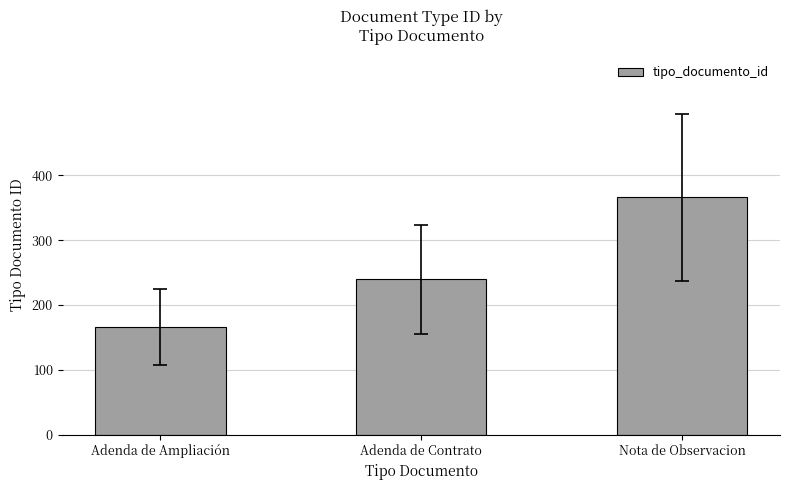

What is the smallest value displayed?

166